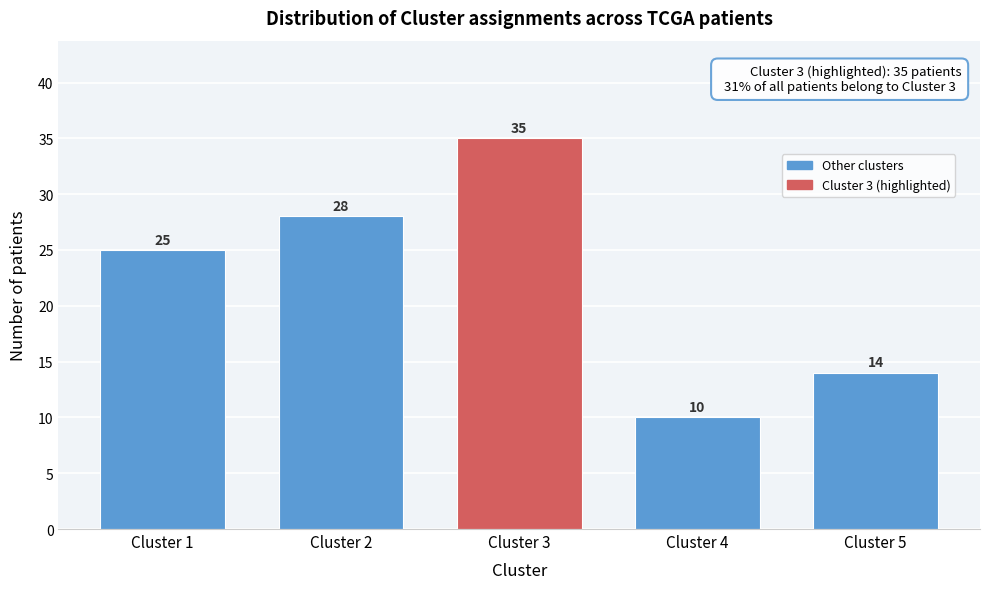

Reading left to right, list all the values displayed in this chart.

Cluster 1=25	Cluster 2=28	Cluster 3=35	Cluster 4=10	Cluster 5=14